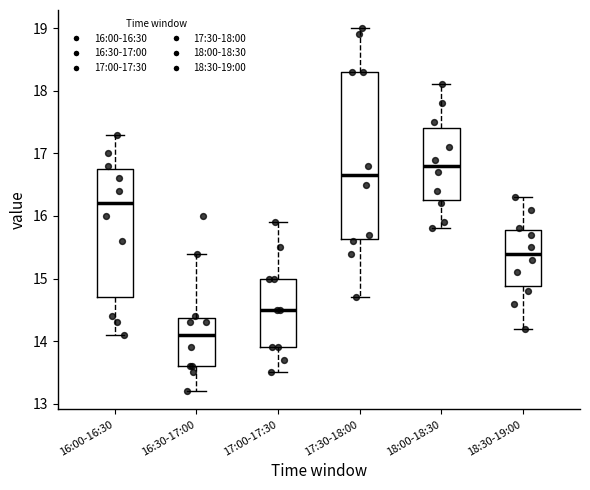

Which box has the lowest median line?

16:30-17:00